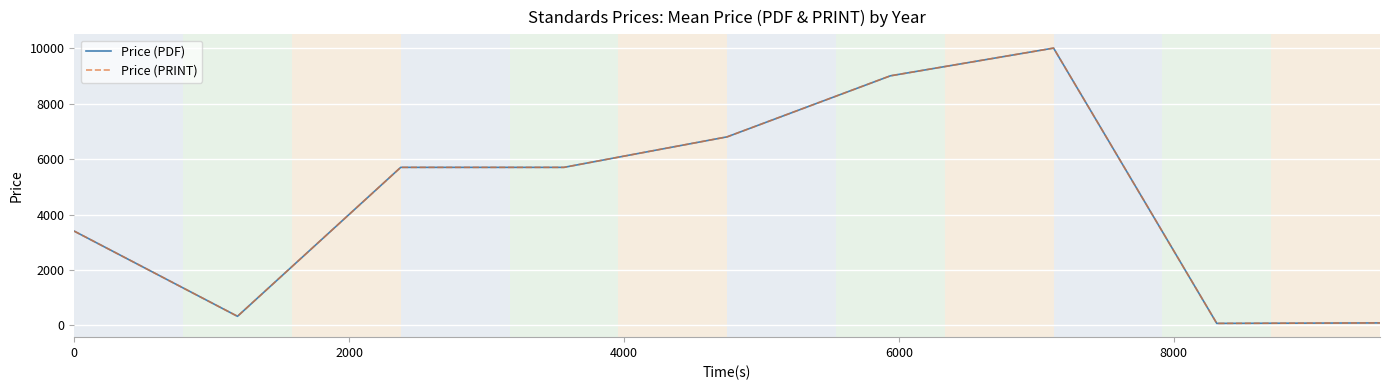

True or false: Price (PRINT) and Price (PDF) intersect in this chart.

False